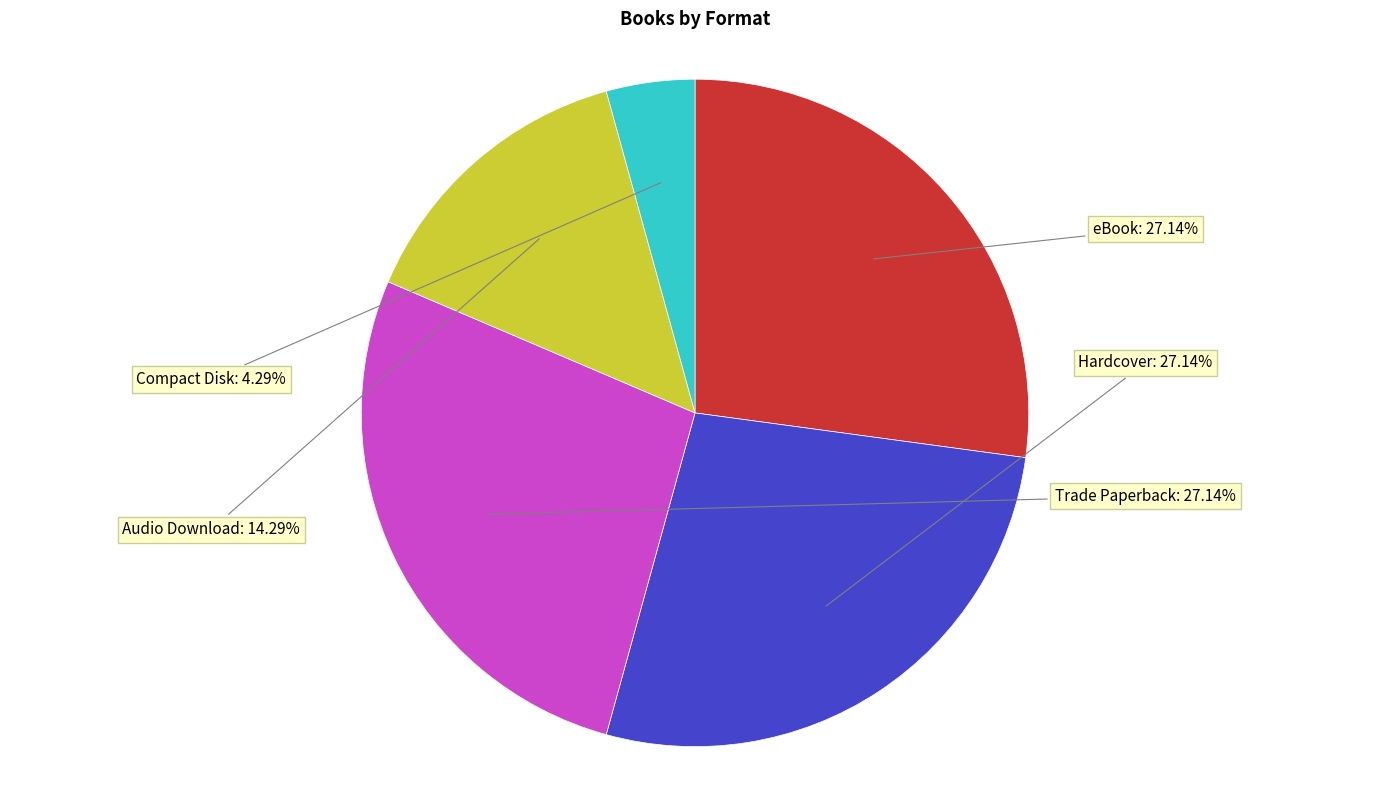

Does any single category account for the majority?

No